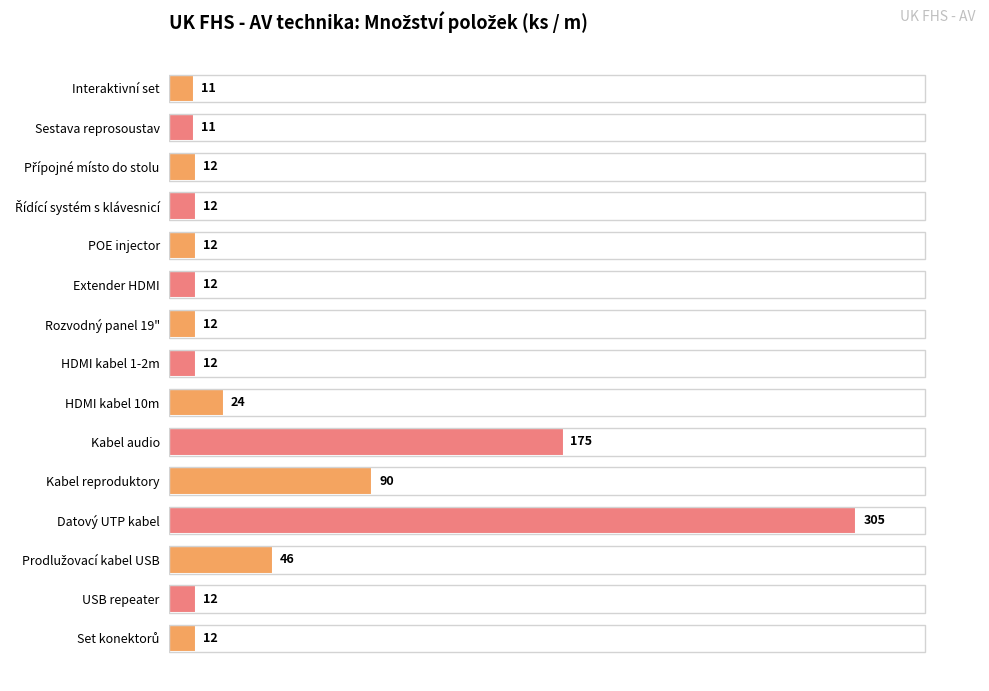

What is the difference between the second highest and second lowest values?

164